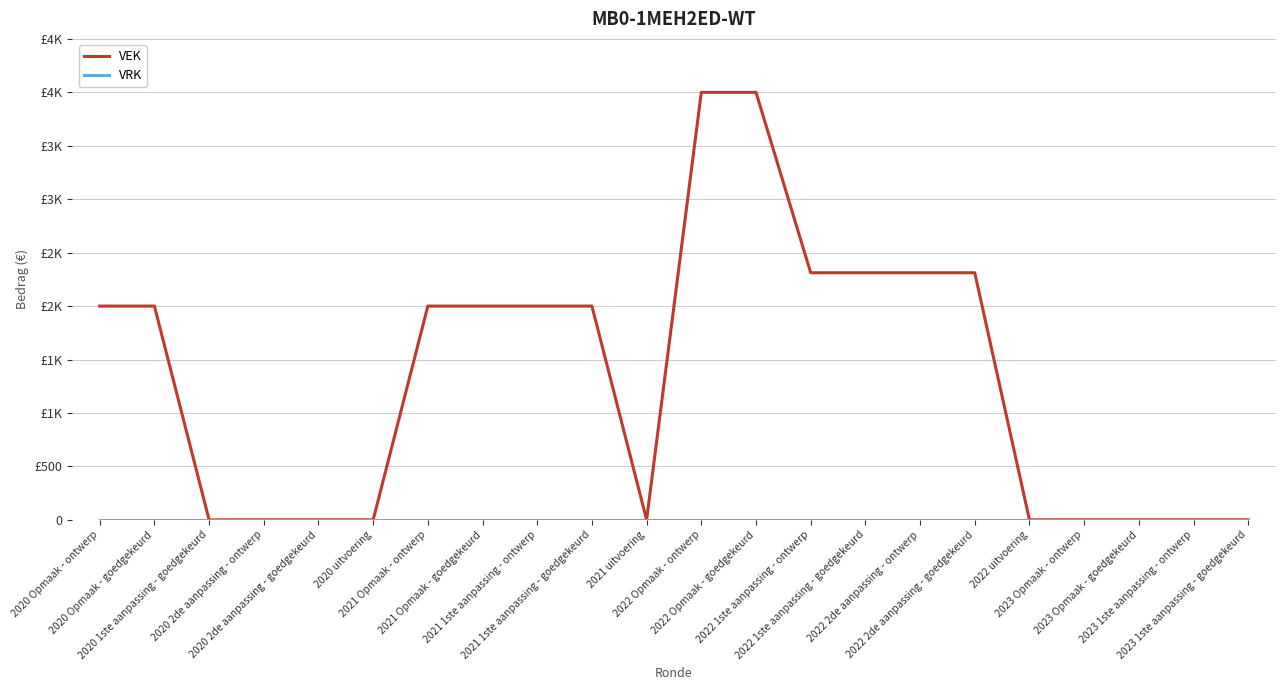

List the series in order of their peak value, lowest first.

VRK, VEK